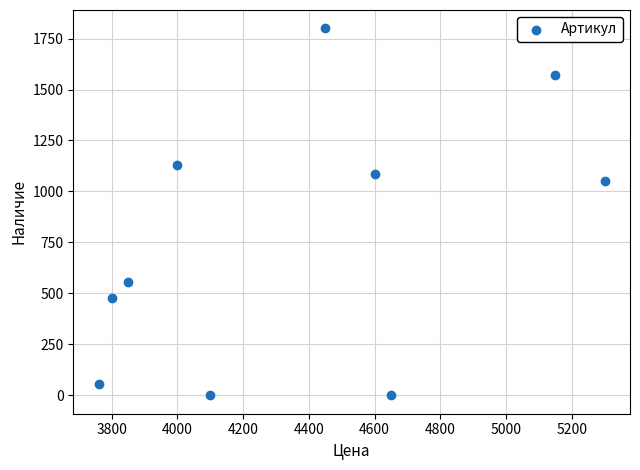

What Y value in the scatter plot is closest to 900?

1051